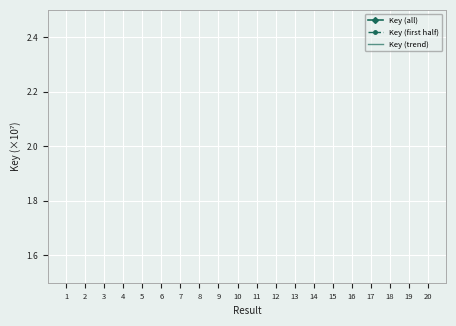

How many categories are shown in the chart?

20